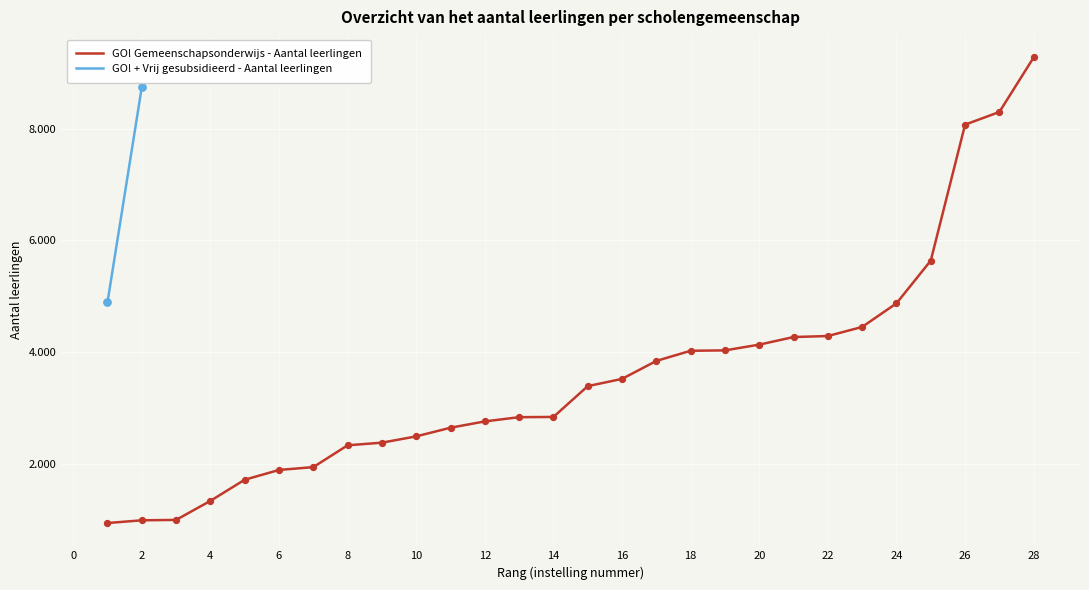

Which has a higher value, 9 or 16?

16